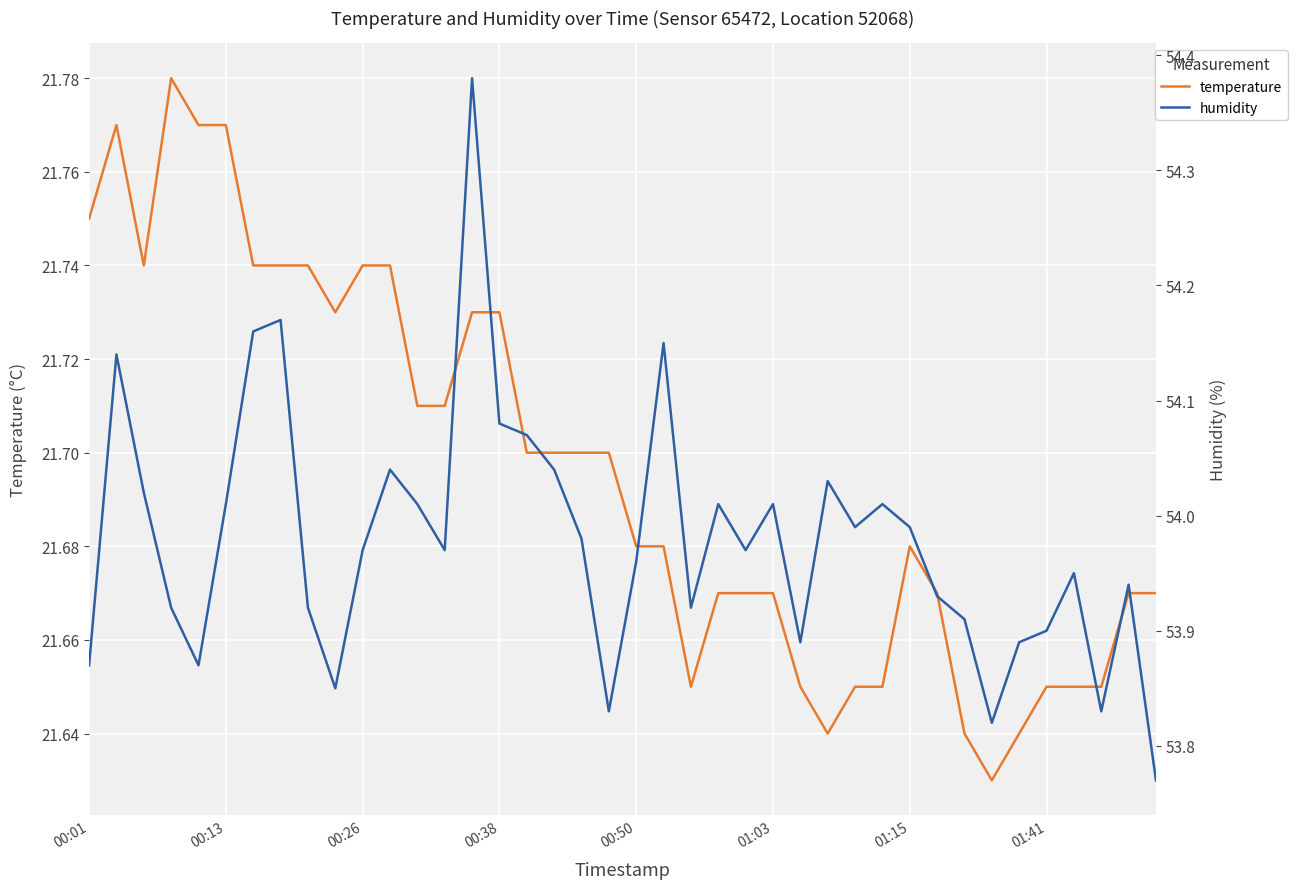

Does the chart display data point markers on the line(s)?

No